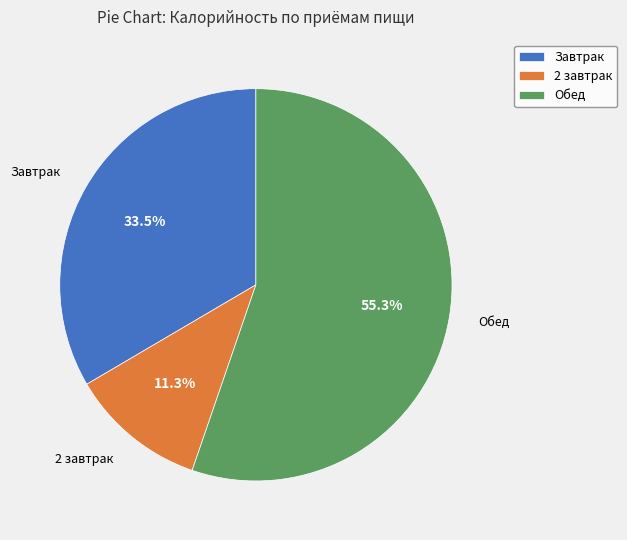

How many slices are in this pie chart?

3